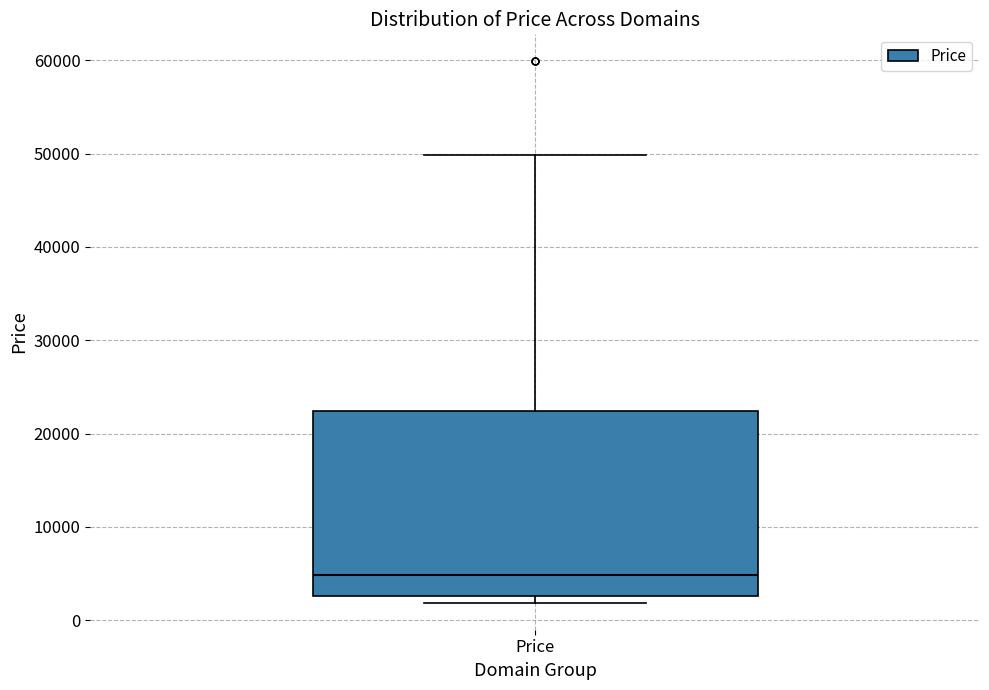

Read this box plot against the y-axis: the position of the median line, the range covered by the box, and the ends of both whiskers. The values are not printed on the chart, so give them approximately, as read against the axis.

median 5000, box 3000 to 22000, whiskers 2000 to 50000